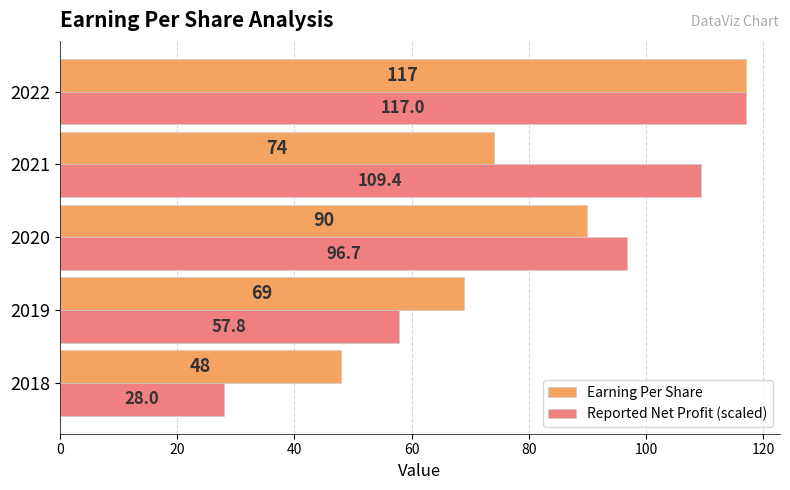

At how many categories does at least one series exceed 45?

5